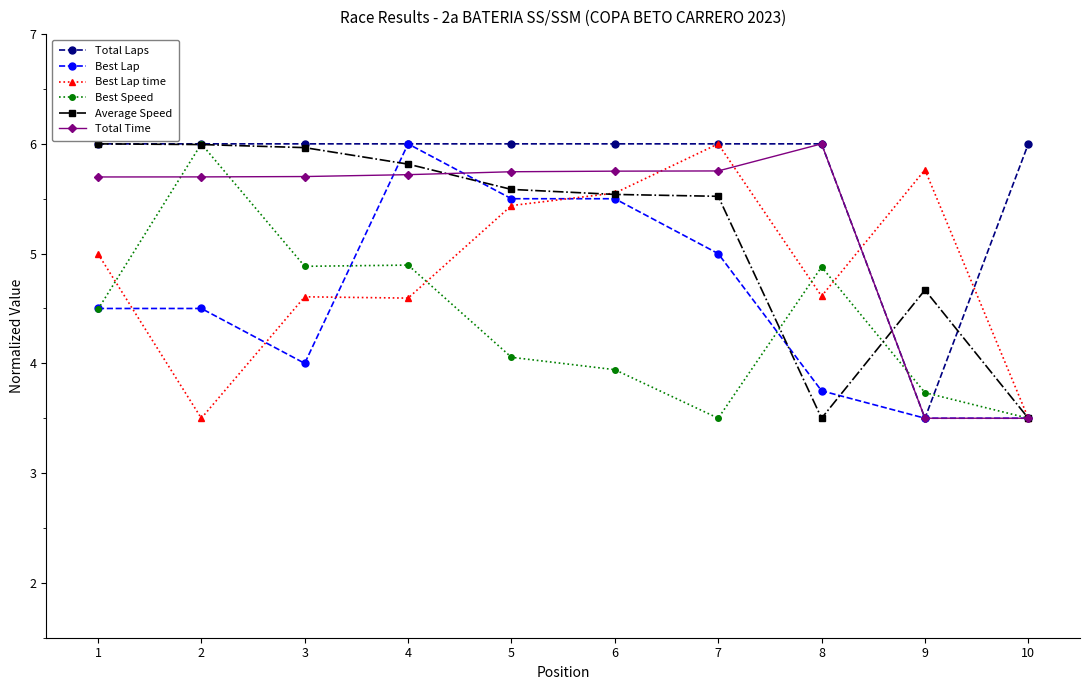

What is the difference between the highest and lowest values at 5?

1.9